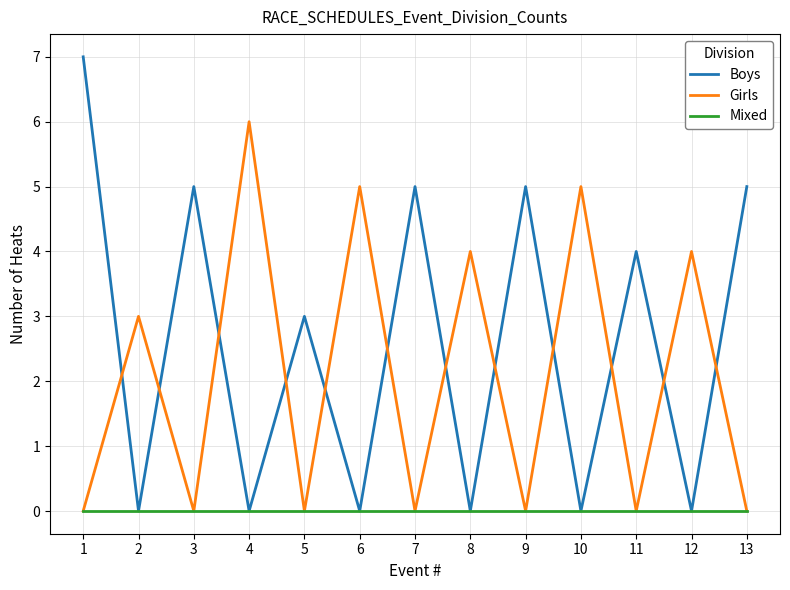

List the series in order of their overall mean, highest first.

Boys, Girls, Mixed